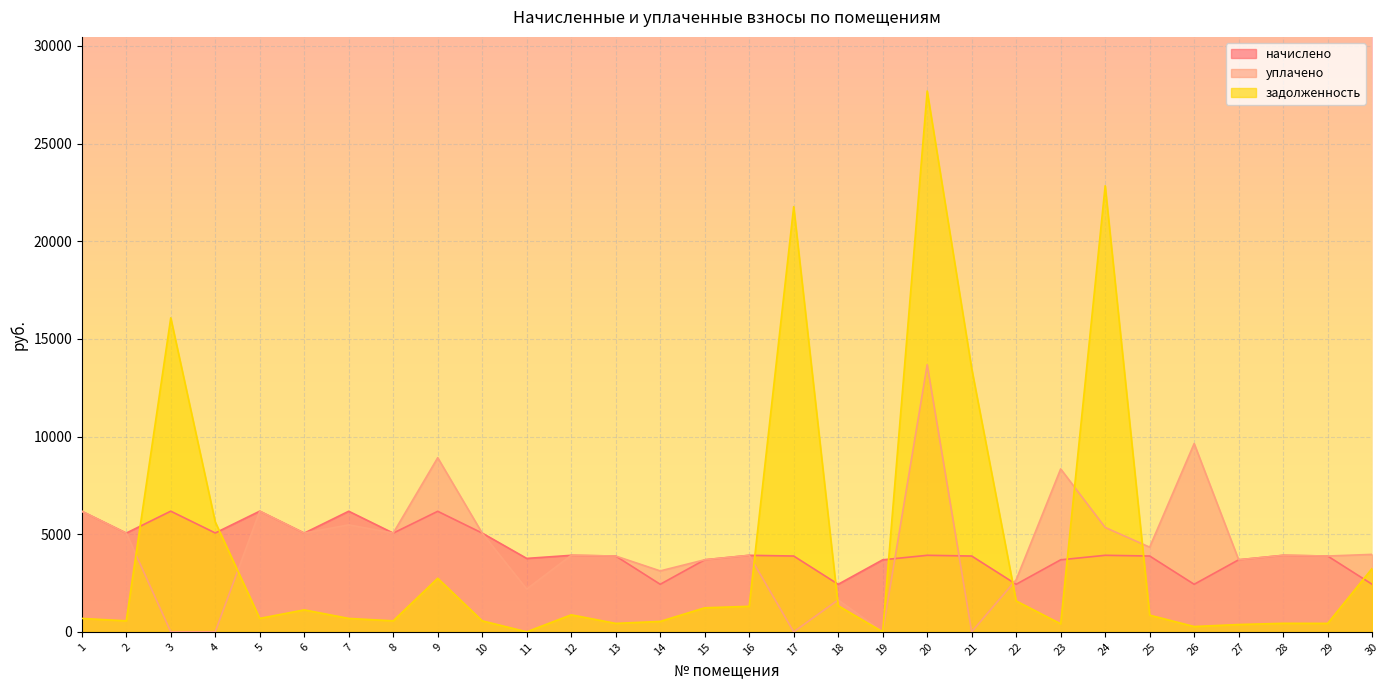

What is the sum of all начислено values?

125816.4